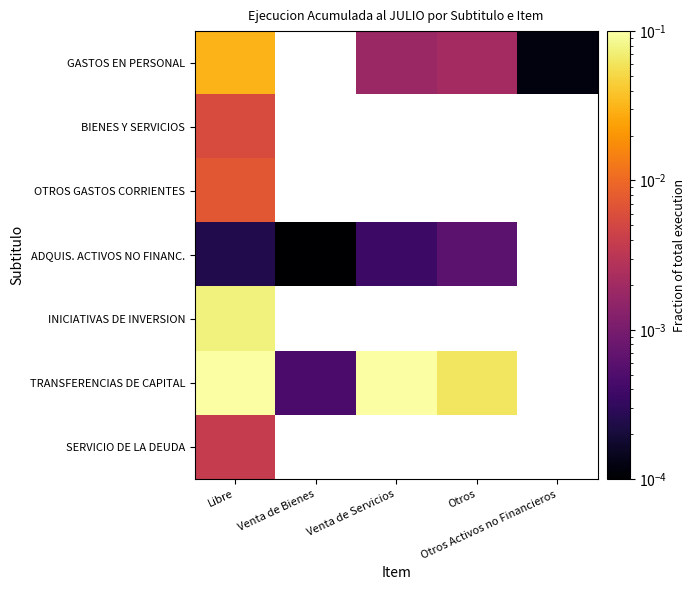

At which label does TRANSFERENCIAS DE CAPITAL reach its minimum?

Venta de Bienes